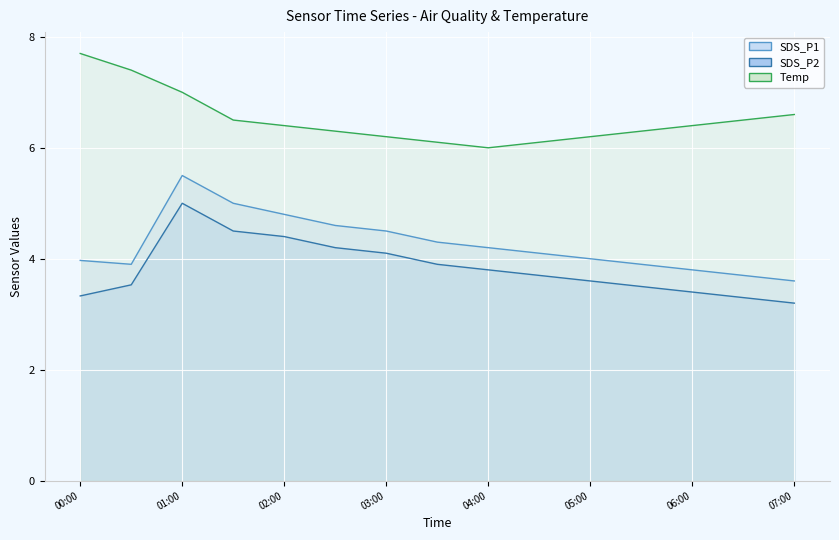

What are all the series names shown in the legend?

SDS_P1, SDS_P2, Temp